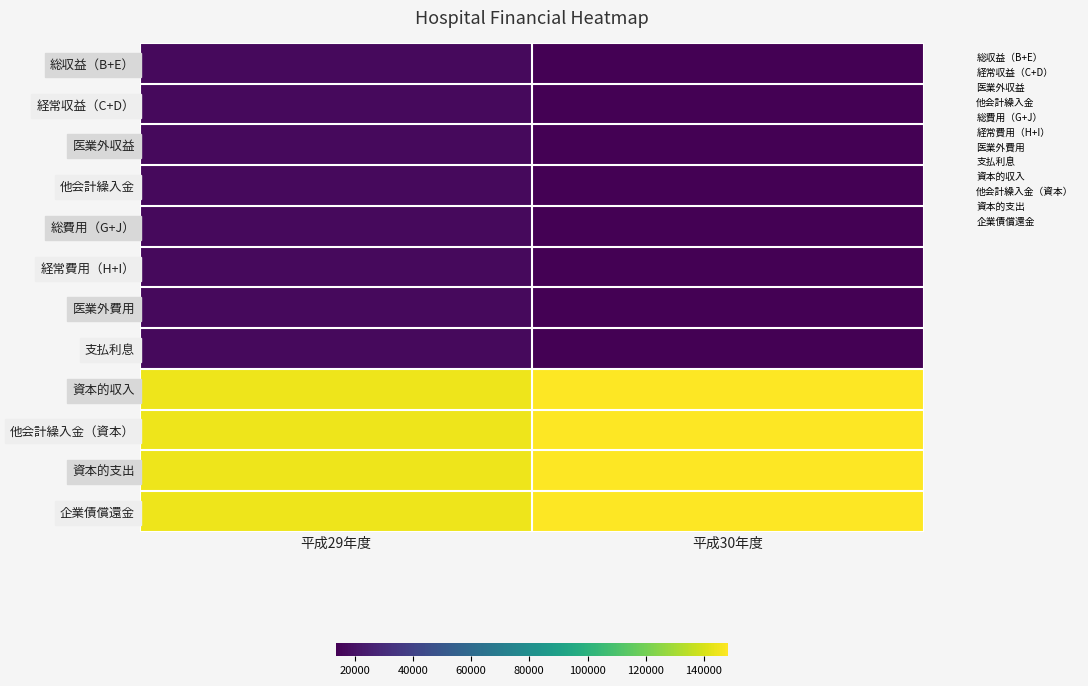

Reading left to right, what are all the values shown in this chart?

総収益（B+E）: 平成29年度=17067	平成30年度=13508
経常収益（C+D）: 平成29年度=17067	平成30年度=13508
医業外収益: 平成29年度=17067	平成30年度=13508
他会計繰入金: 平成29年度=17067	平成30年度=13508
総費用（G+J）: 平成29年度=17067	平成30年度=13508
経常費用（H+I）: 平成29年度=17067	平成30年度=13508
医業外費用: 平成29年度=17067	平成30年度=13508
支払利息: 平成29年度=17067	平成30年度=13508
資本的収入: 平成29年度=144618	平成30年度=148177
他会計繰入金（資本）: 平成29年度=144618	平成30年度=148177
資本的支出: 平成29年度=144618	平成30年度=148177
企業債償還金: 平成29年度=144618	平成30年度=148177